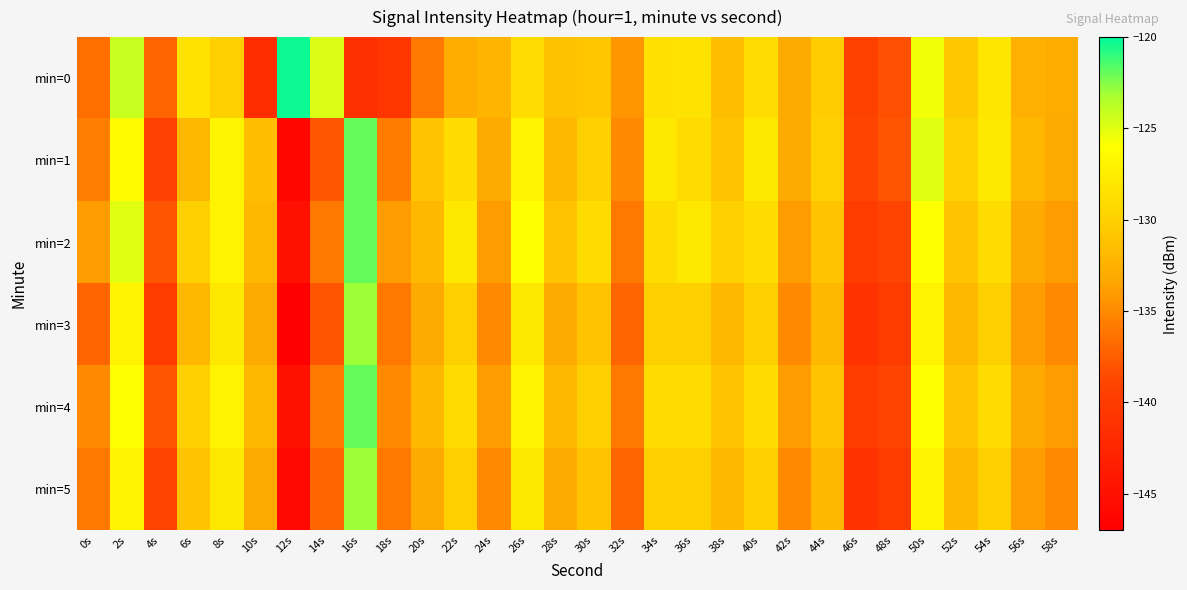

Which series has the largest total across all categories?

min=2